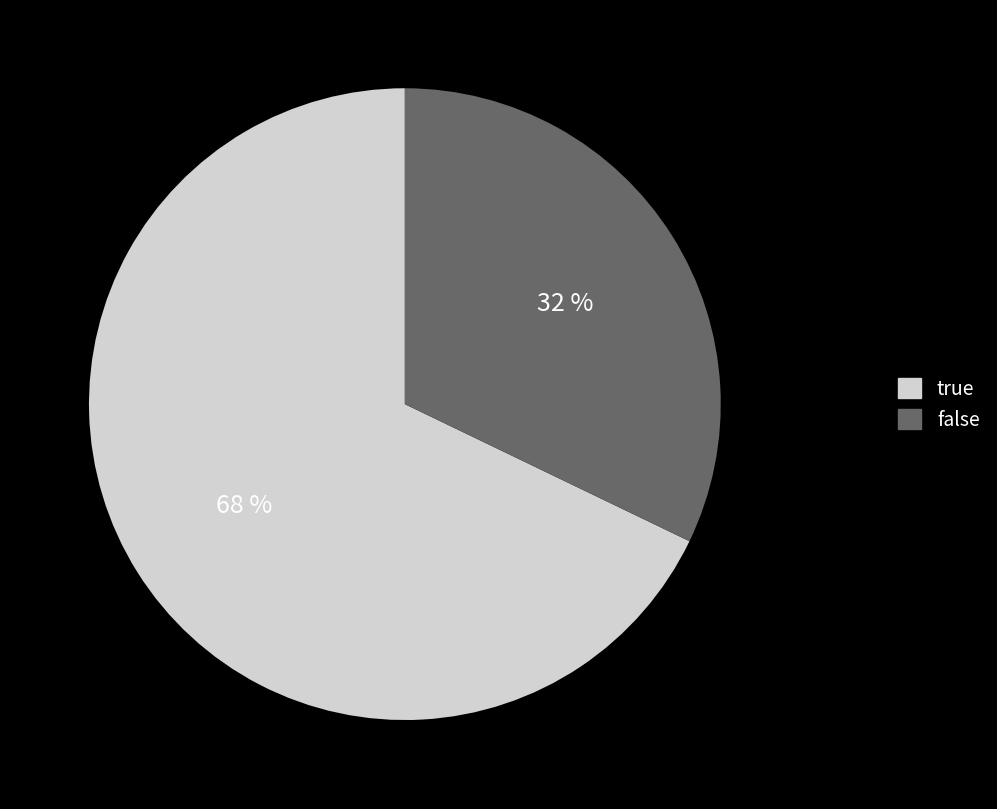

Is there any slice that represents more than half of the pie?

Yes